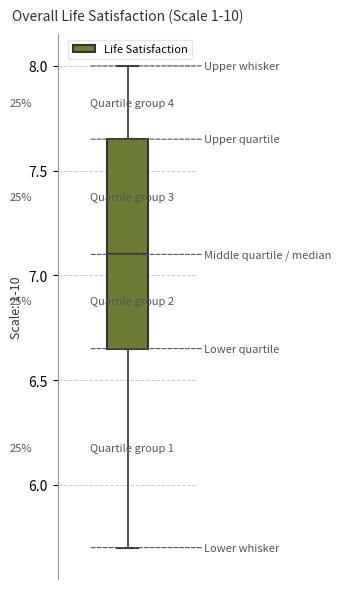

Read this box plot against the y-axis: the position of the median line, the range covered by the box, and the ends of both whiskers. The values are not printed on the chart, so give them approximately, as read against the axis.

median 7.10, box 6.65 to 7.65, whiskers 5.70 to 8.00